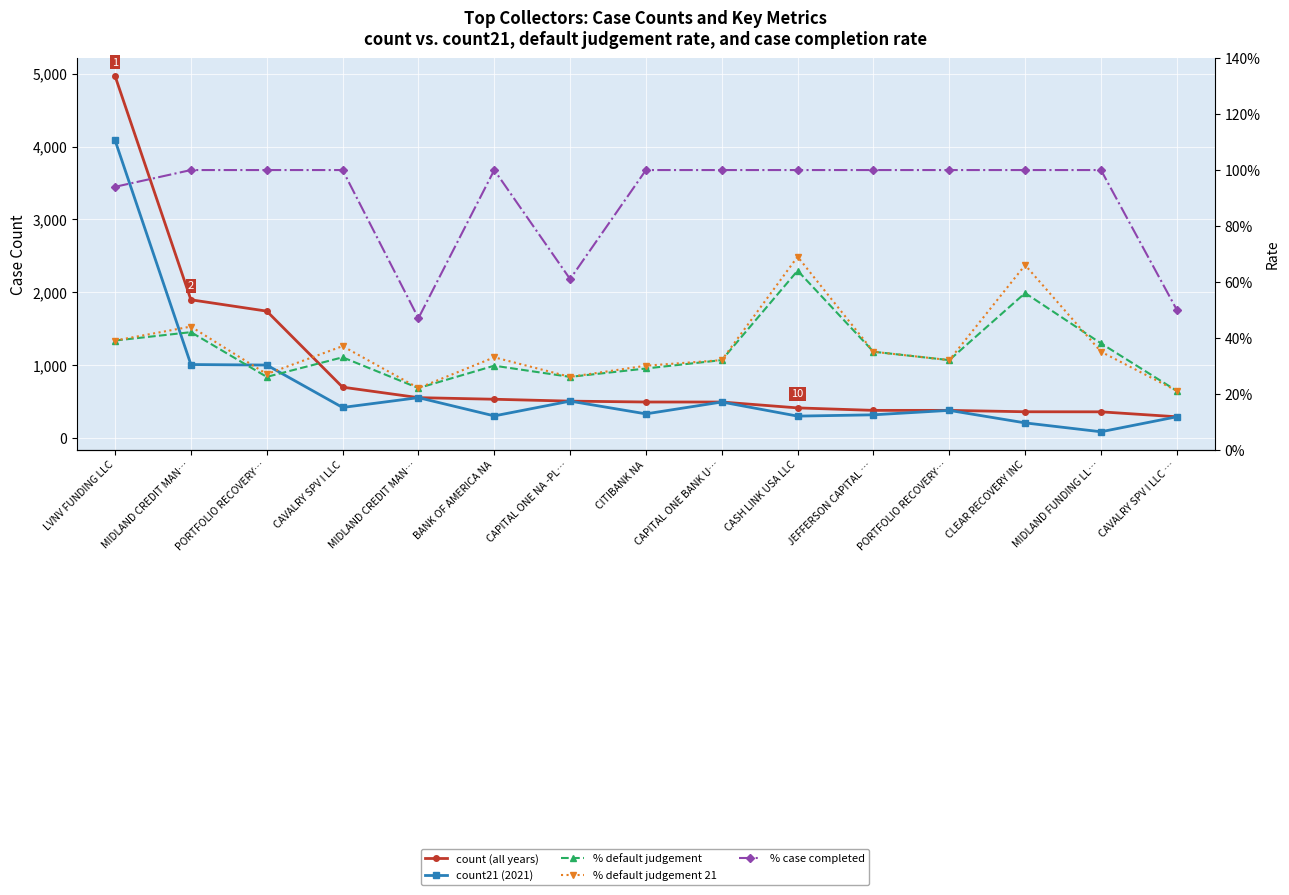

What is the difference between the maximum and minimum values in the count21 (2021) series?

4005.0